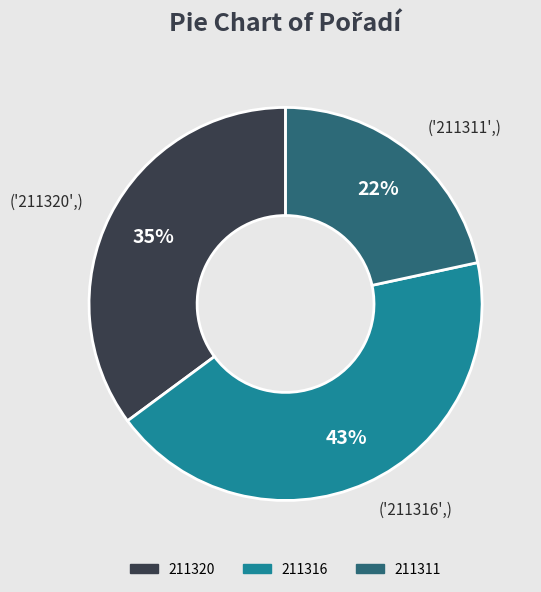

Which has a higher value, 211320 or 211311?

211320